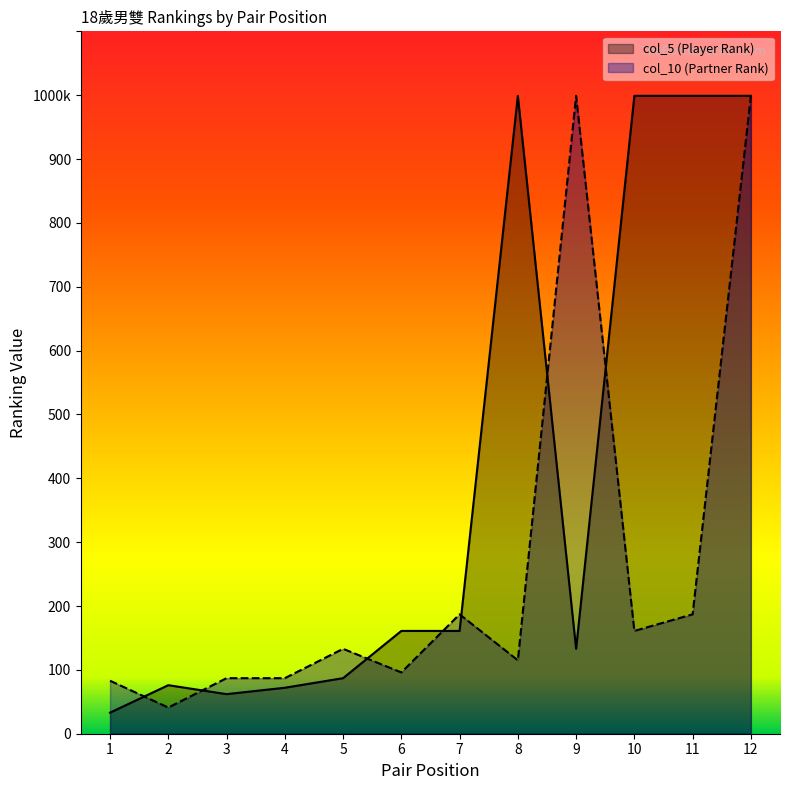

At which label is col_10 (Partner Rank) closest to 520?

7